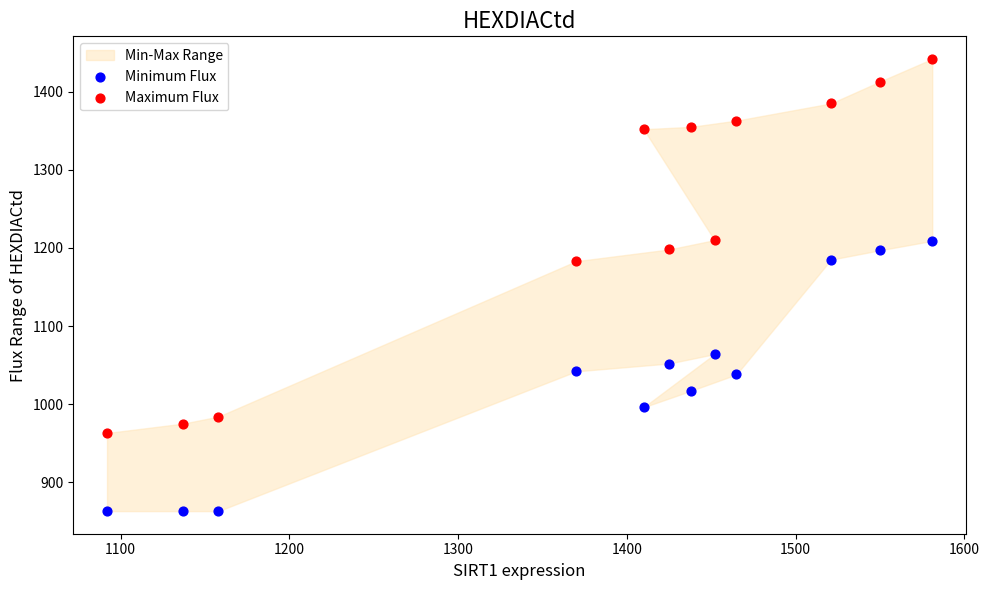

Across all data points, what is the range of Y values (max minus min)?

579